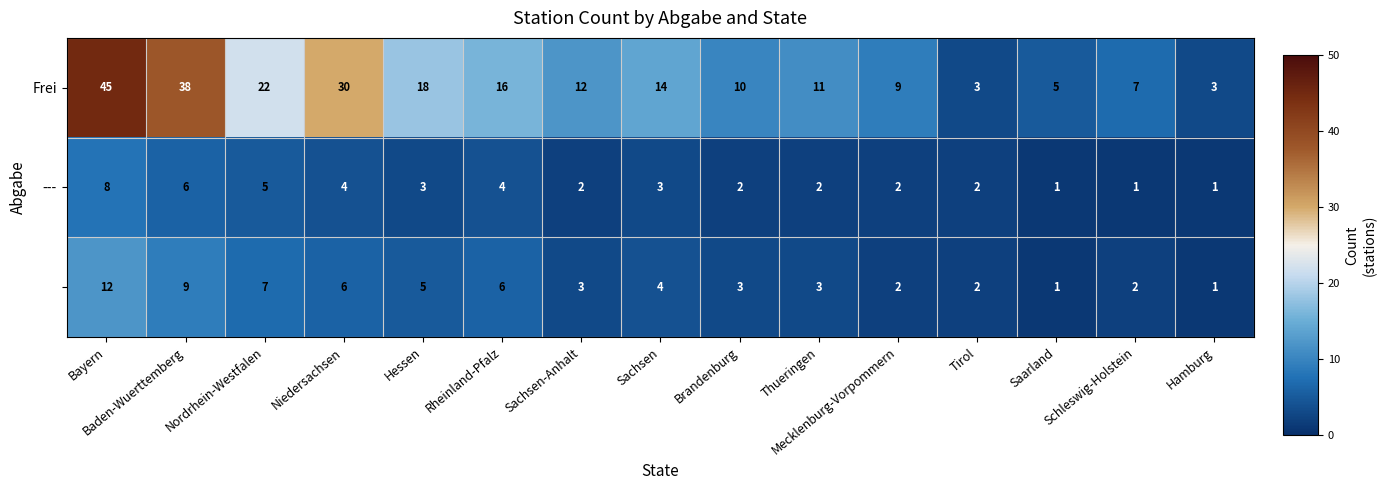

What is the difference between the highest and lowest values at Baden-Wuerttemberg?

32